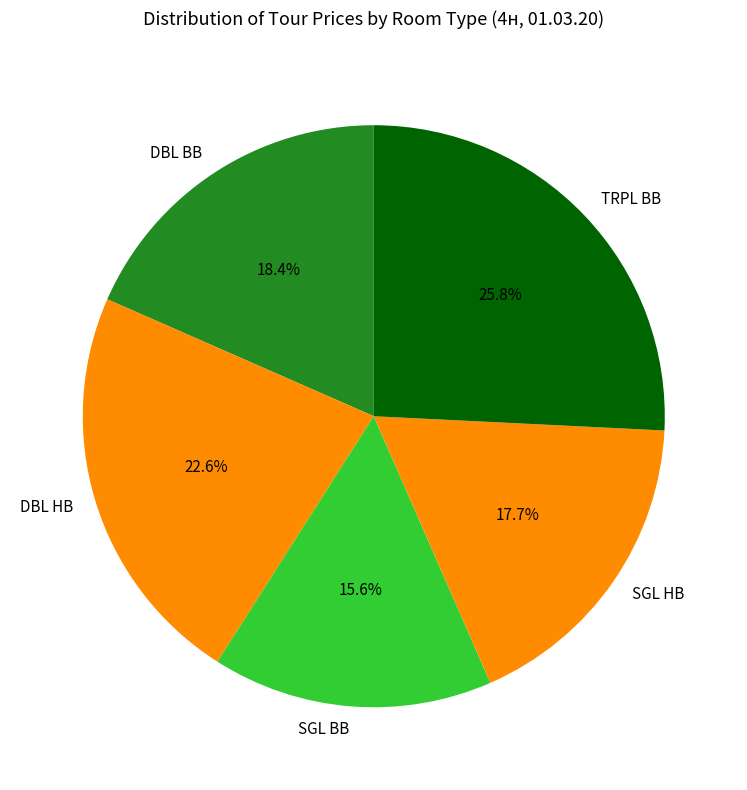

Combined, do DBL HB and SGL BB account for over 50%?

No